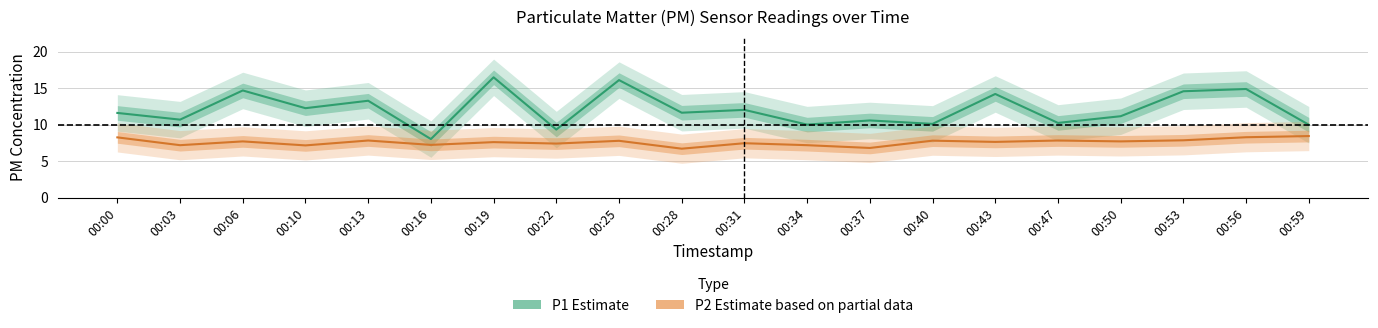

Which series has the largest total across all categories?

P1 (Estimate)